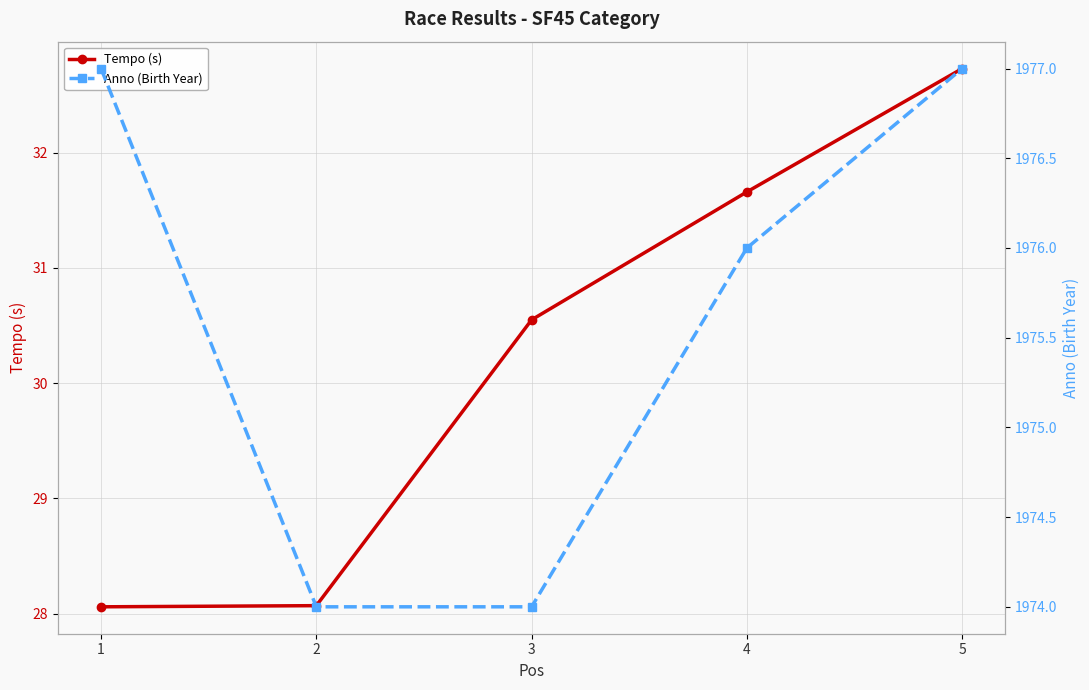

Reading left to right, list all the values displayed in this chart.

Tempo (s): 28.1	28.1	30.6	31.7	32.7
Anno (Birth Year): 1977.0	1974.0	1974.0	1976.0	1977.0